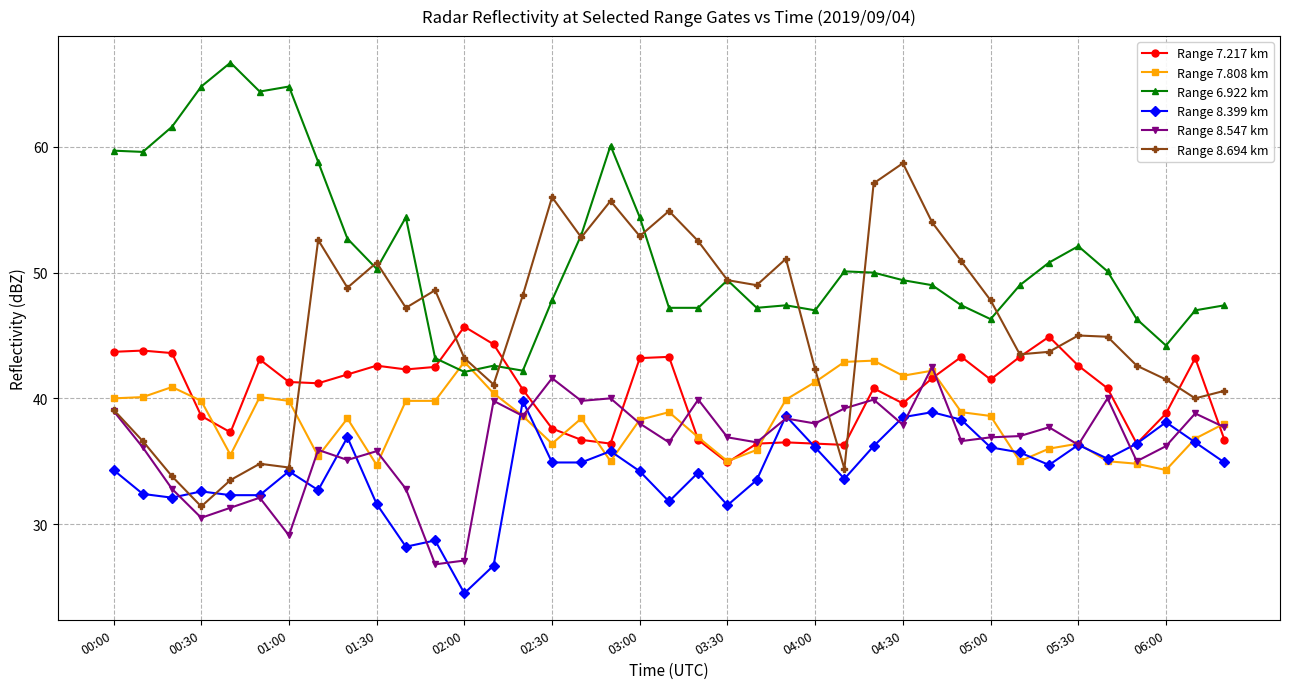

What is the average value of the Range 7.217 km series?

40.5